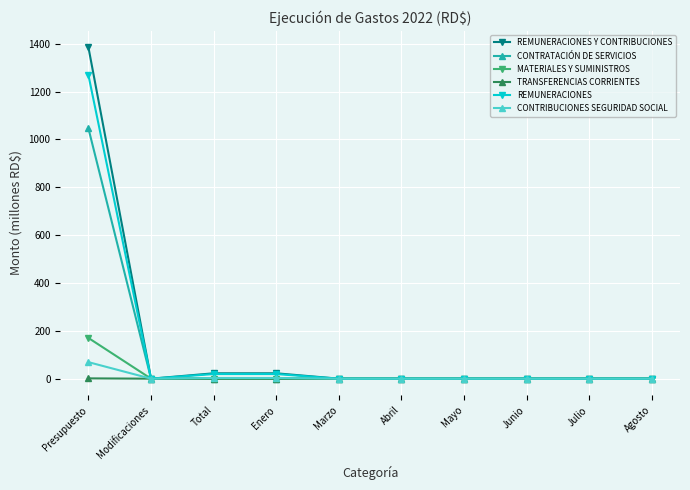

What is the maximum value shown in the chart?

1384.8